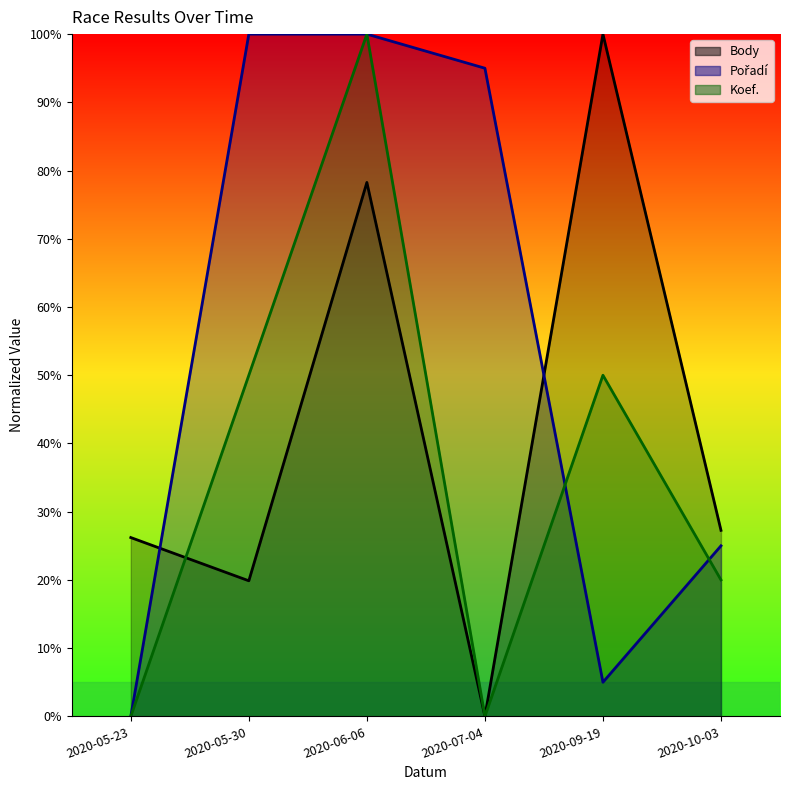

Which series changed the most between 2020-07-04 and 2020-09-19?

Body